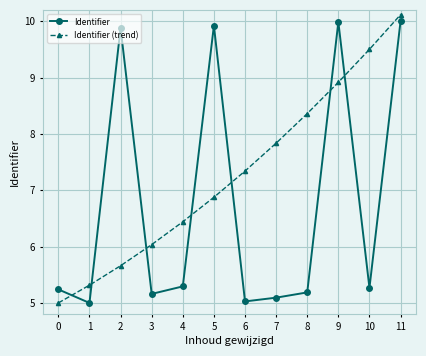

True or false: Identifier has more than 0 interior local peaks.

True